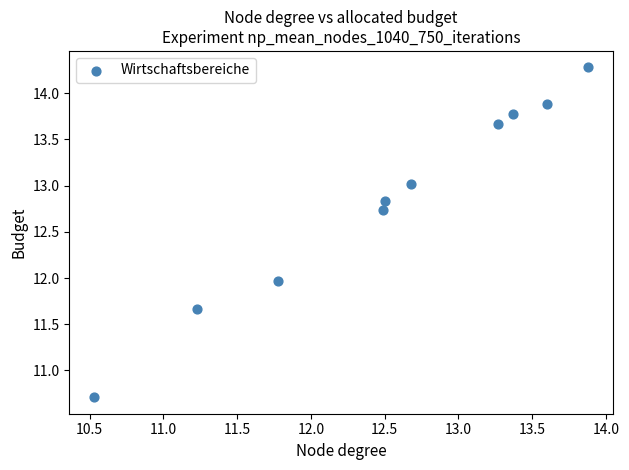

What is the range of Y values (max minus min)?

3.6